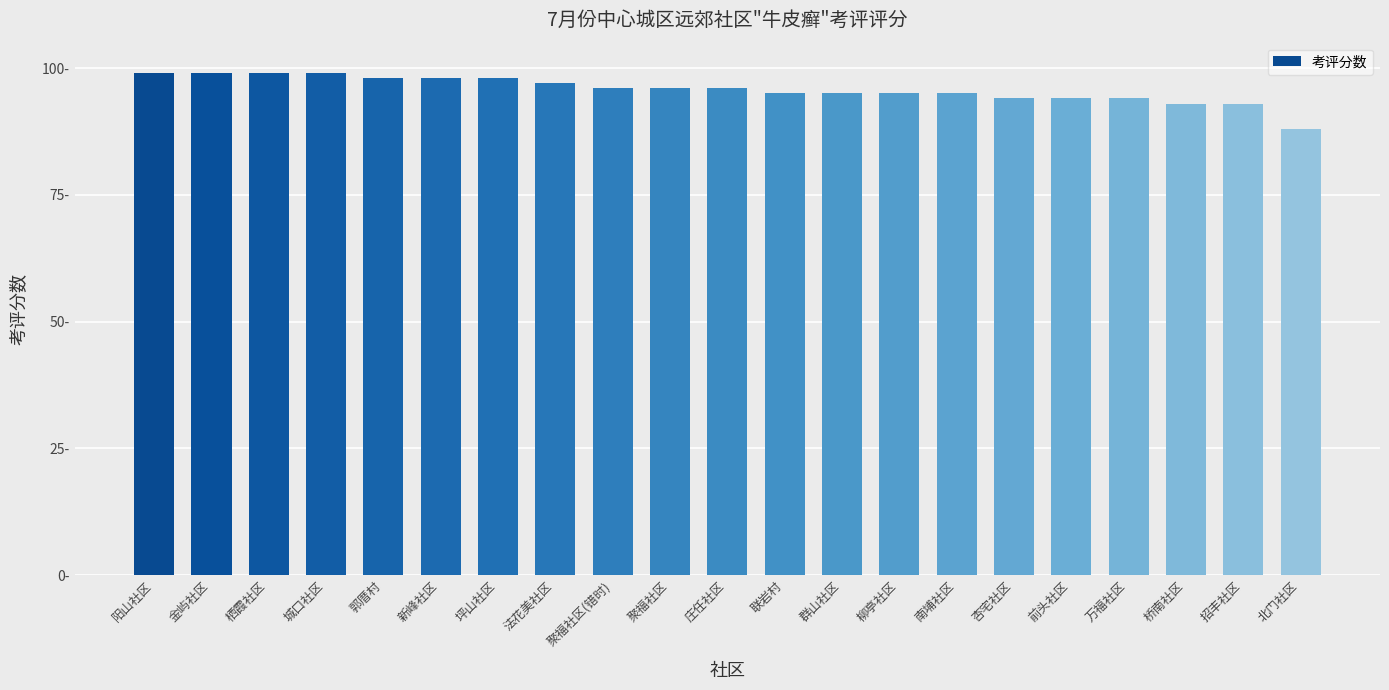

What is the value of the 10th bar from the left?

96